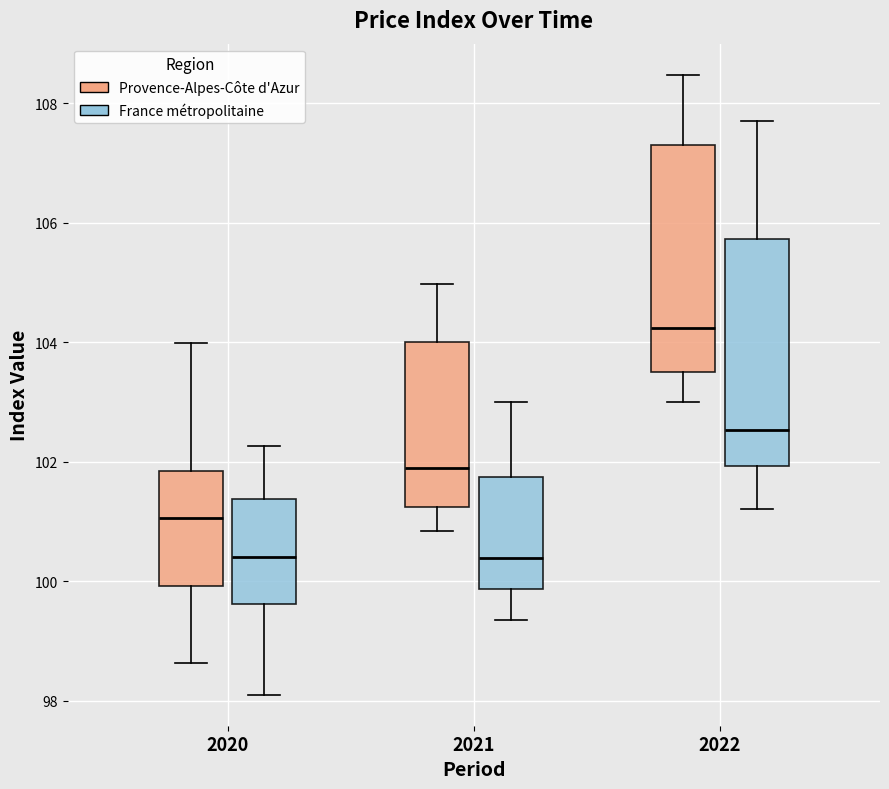

Reading left to right, transcribe this box plot: for each box, give where its median line is, the range the box spans, and where its two whiskers end, as read against the y-axis. The values are not printed on the chart, so give them approximately, as read against the axis.

2020 (Provence-Alpes-Côte d'Azur): median 101.0, box 100.0 to 101.8, whiskers 98.6 to 104.0
2020 (France métropolitaine): median 100.4, box 99.6 to 101.4, whiskers 98.2 to 102.2
2021 (Provence-Alpes-Côte d'Azur): median 101.8, box 101.2 to 104.0, whiskers 100.8 to 105.0
2021 (France métropolitaine): median 100.4, box 99.8 to 101.8, whiskers 99.4 to 103.0
2022 (Provence-Alpes-Côte d'Azur): median 104.2, box 103.6 to 107.4, whiskers 103.0 to 108.4
2022 (France métropolitaine): median 102.6, box 102.0 to 105.8, whiskers 101.2 to 107.8